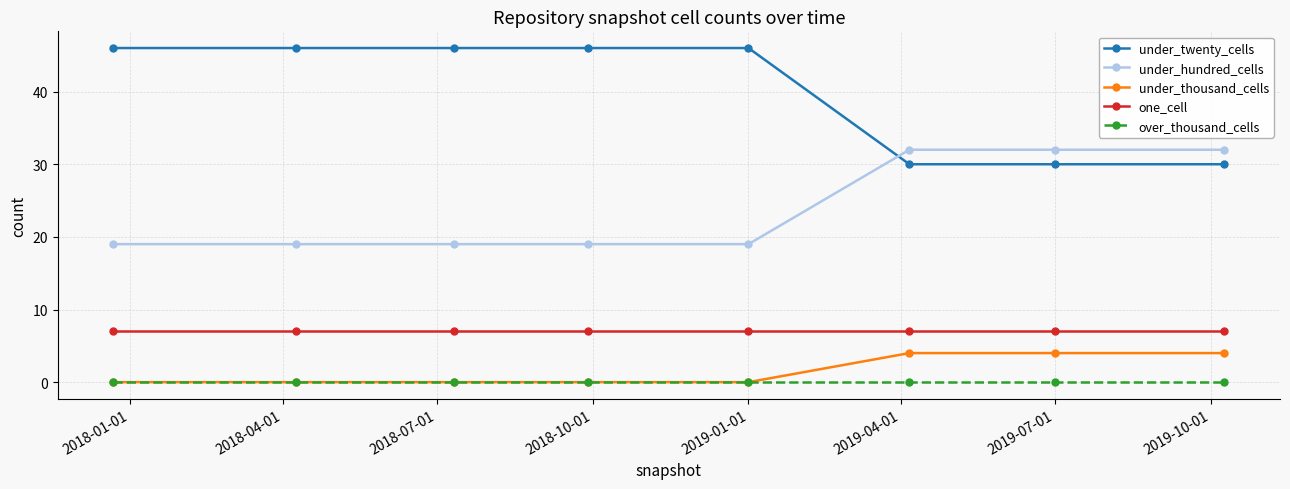

What is the value of the one_cell point at the 3rd from the left?

7